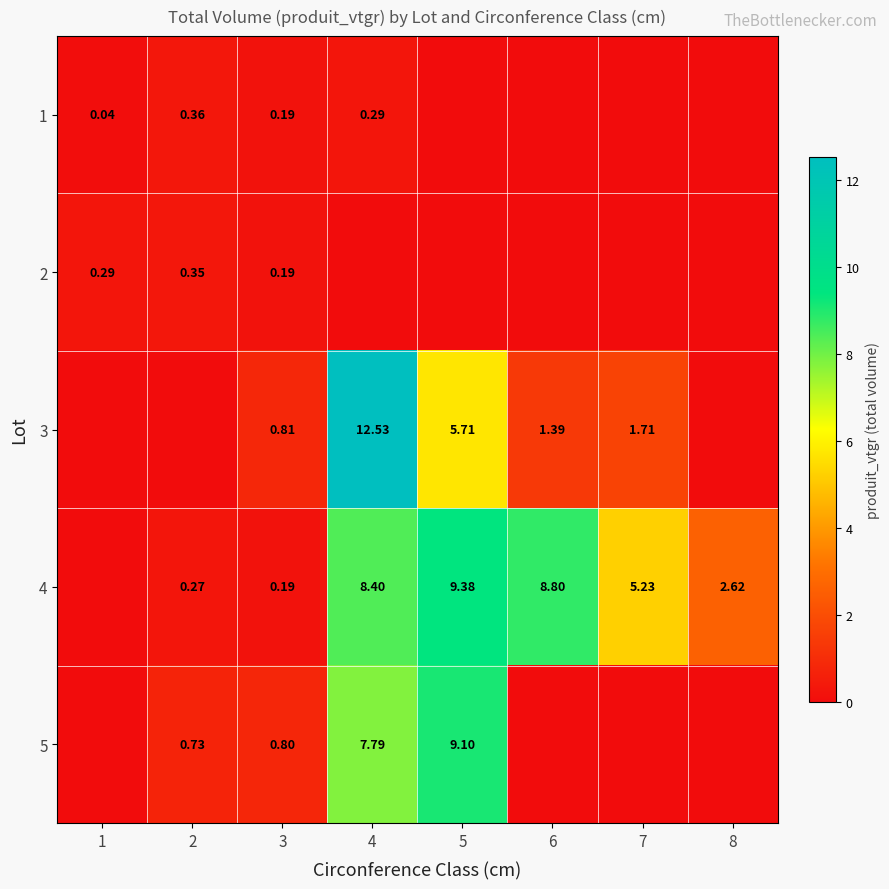

The 5 series shows 1.1 at 3. True or false?

False